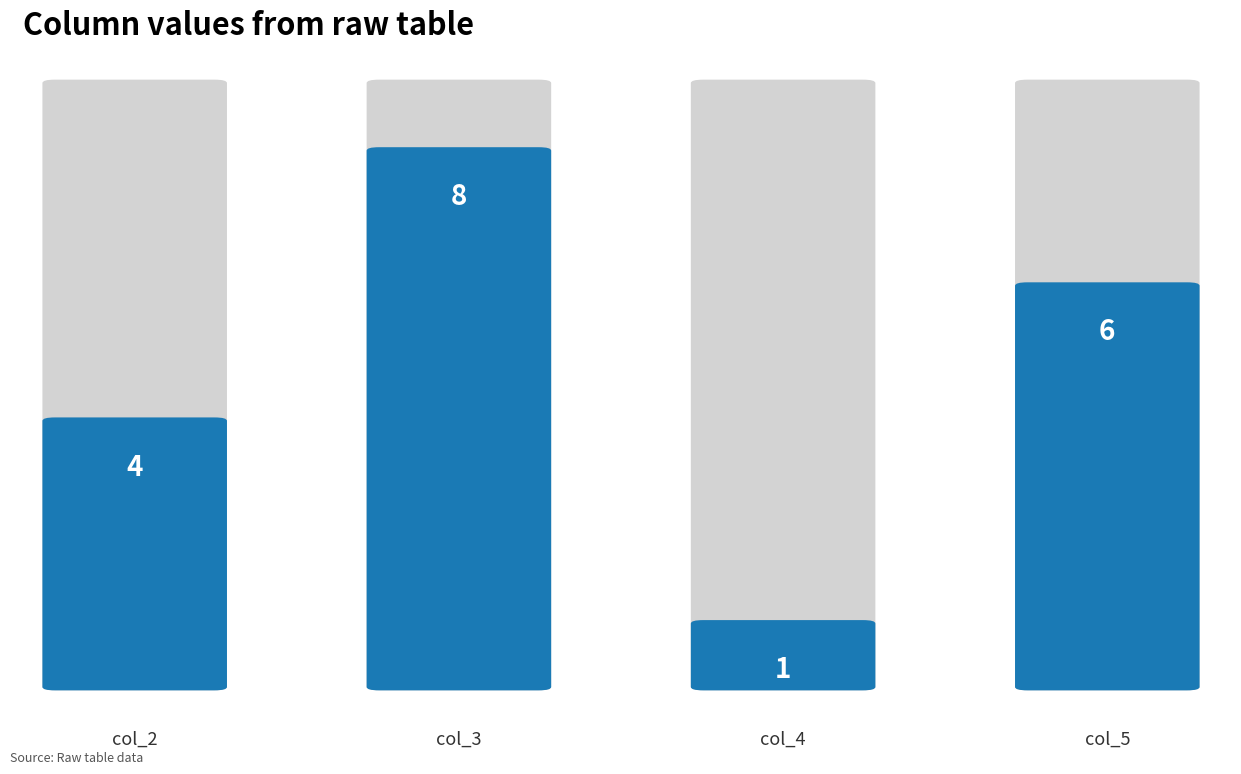

What is the difference between the maximum and minimum values in the values series?

7